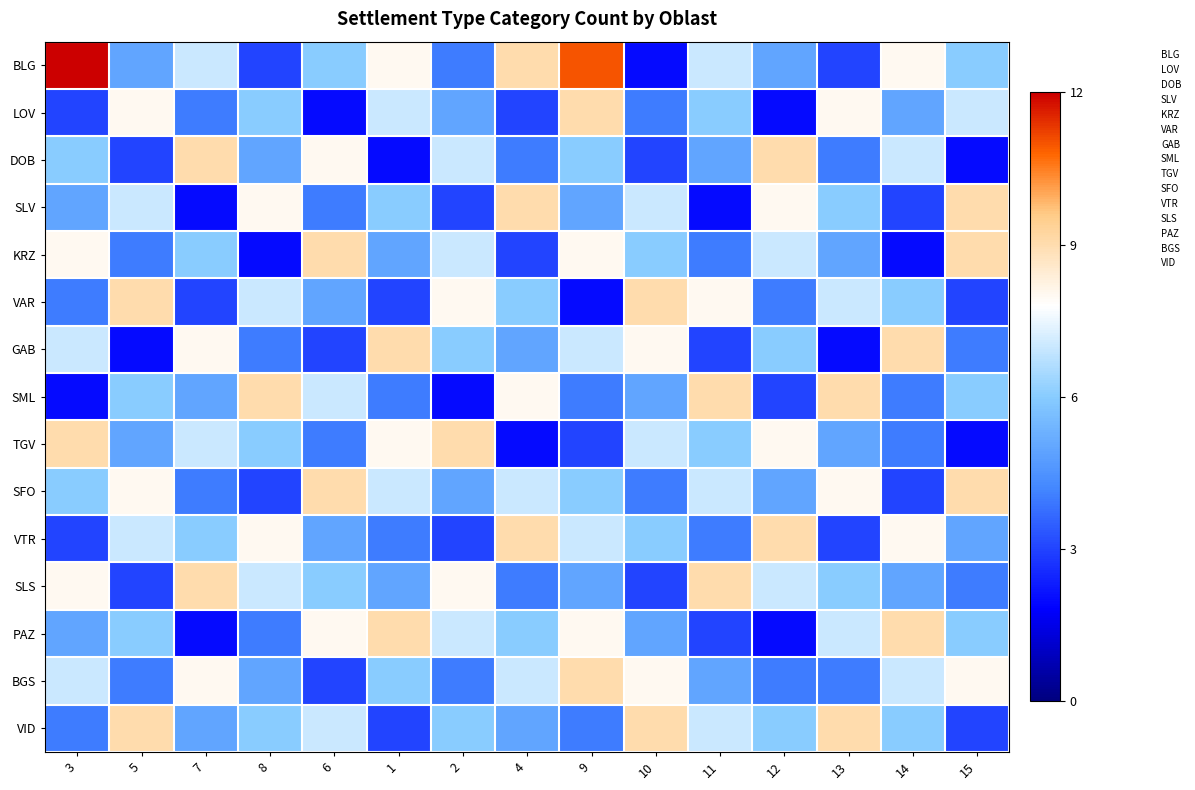

Reading left to right, what are all the values shown in this chart?

BLG: 3=12	5=5	7=7	8=3	6=6	1=8	2=4	4=9	9=11	10=2	11=7	12=5	13=3	14=8	15=6
LOV: 3=3	5=8	7=4	8=6	6=2	1=7	2=5	4=3	9=9	10=4	11=6	12=2	13=8	14=5	15=7
DOB: 3=6	5=3	7=9	8=5	6=8	1=2	2=7	4=4	9=6	10=3	11=5	12=9	13=4	14=7	15=2
SLV: 3=5	5=7	7=2	8=8	6=4	1=6	2=3	4=9	9=5	10=7	11=2	12=8	13=6	14=3	15=9
KRZ: 3=8	5=4	7=6	8=2	6=9	1=5	2=7	4=3	9=8	10=6	11=4	12=7	13=5	14=2	15=9
VAR: 3=4	5=9	7=3	8=7	6=5	1=3	2=8	4=6	9=2	10=9	11=8	12=4	13=7	14=6	15=3
GAB: 3=7	5=2	7=8	8=4	6=3	1=9	2=6	4=5	9=7	10=8	11=3	12=6	13=2	14=9	15=4
SML: 3=2	5=6	7=5	8=9	6=7	1=4	2=2	4=8	9=4	10=5	11=9	12=3	13=9	14=4	15=6
TGV: 3=9	5=5	7=7	8=6	6=4	1=8	2=9	4=2	9=3	10=7	11=6	12=8	13=5	14=4	15=2
SFO: 3=6	5=8	7=4	8=3	6=9	1=7	2=5	4=7	9=6	10=4	11=7	12=5	13=8	14=3	15=9
VTR: 3=3	5=7	7=6	8=8	6=5	1=4	2=3	4=9	9=7	10=6	11=4	12=9	13=3	14=8	15=5
SLS: 3=8	5=3	7=9	8=7	6=6	1=5	2=8	4=4	9=5	10=3	11=9	12=7	13=6	14=5	15=4
PAZ: 3=5	5=6	7=2	8=4	6=8	1=9	2=7	4=6	9=8	10=5	11=3	12=2	13=7	14=9	15=6
BGS: 3=7	5=4	7=8	8=5	6=3	1=6	2=4	4=7	9=9	10=8	11=5	12=4	13=4	14=7	15=8
VID: 3=4	5=9	7=5	8=6	6=7	1=3	2=6	4=5	9=4	10=9	11=7	12=6	13=9	14=6	15=3